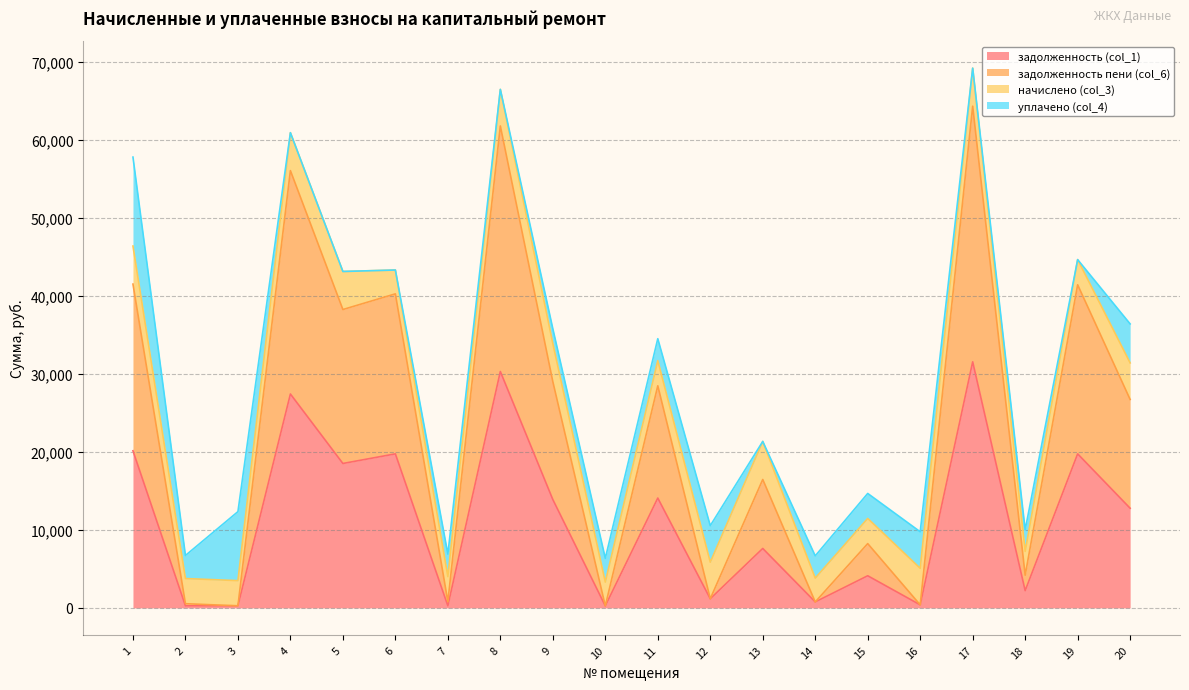

Is the value of задолженность (col_1) at 1 greater than the value of задолженность пени (col_6) at 16?

Yes